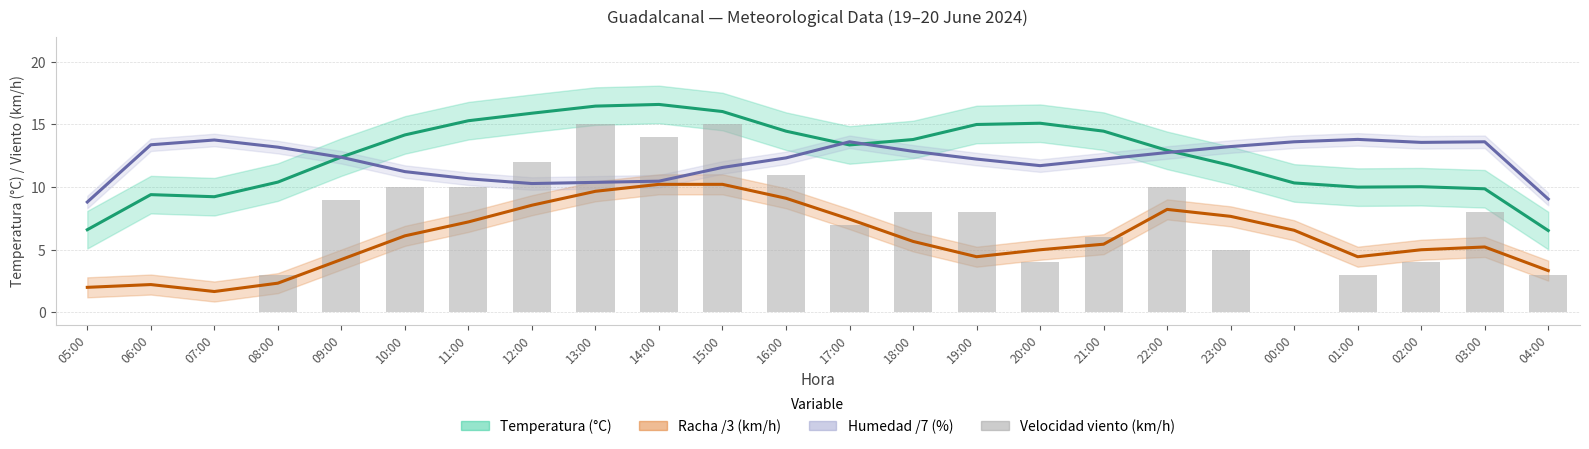

At which label is Velocidad viento (km/h) closest to 7?

17:00